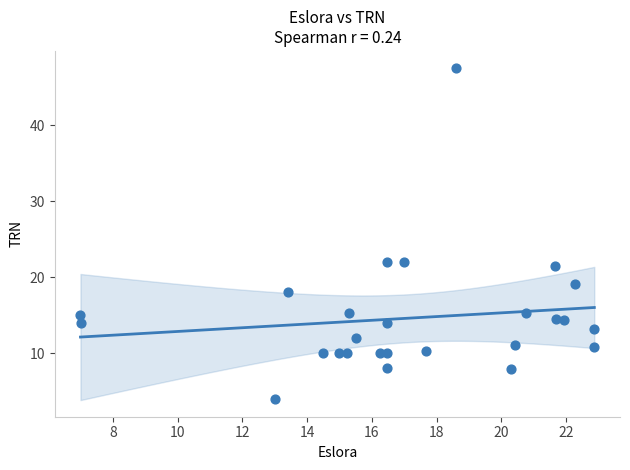

What is the range of X values (max minus min)?

15.9